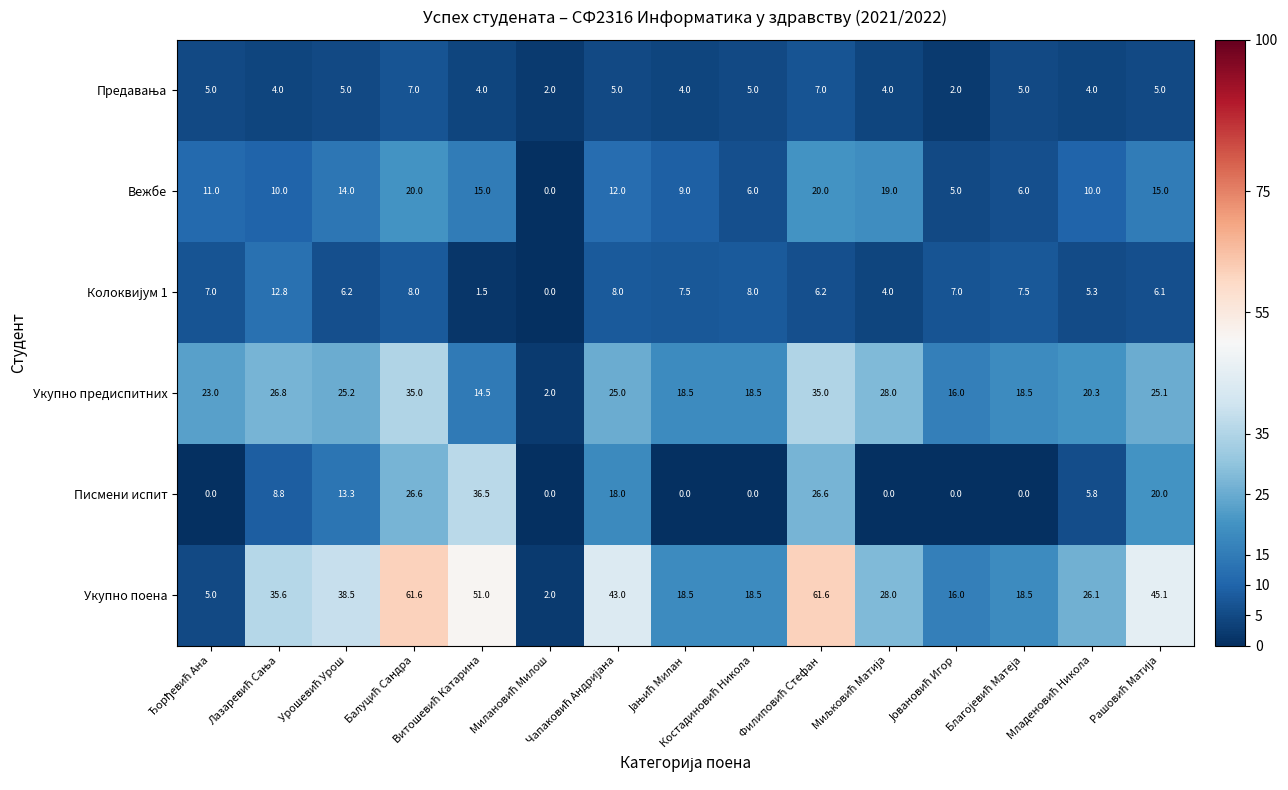

Which series has the largest total across all categories?

Укупно поена